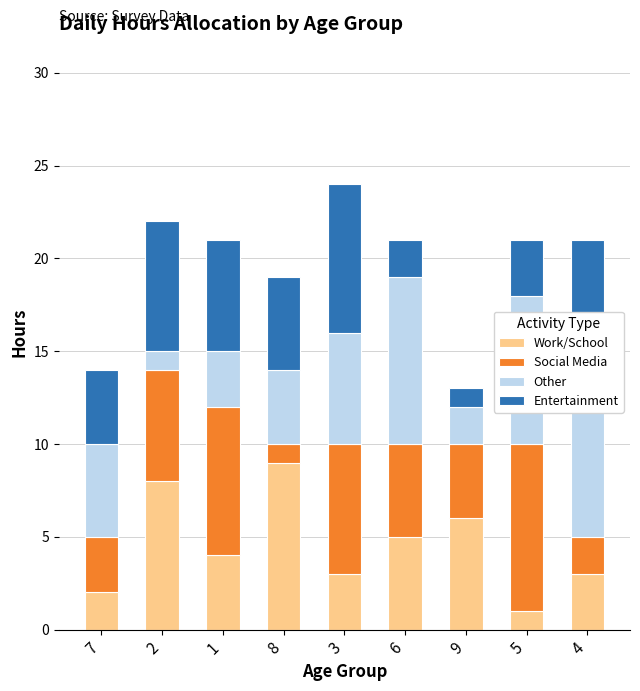

The Work/School series shows 13 at 2. True or false?

False